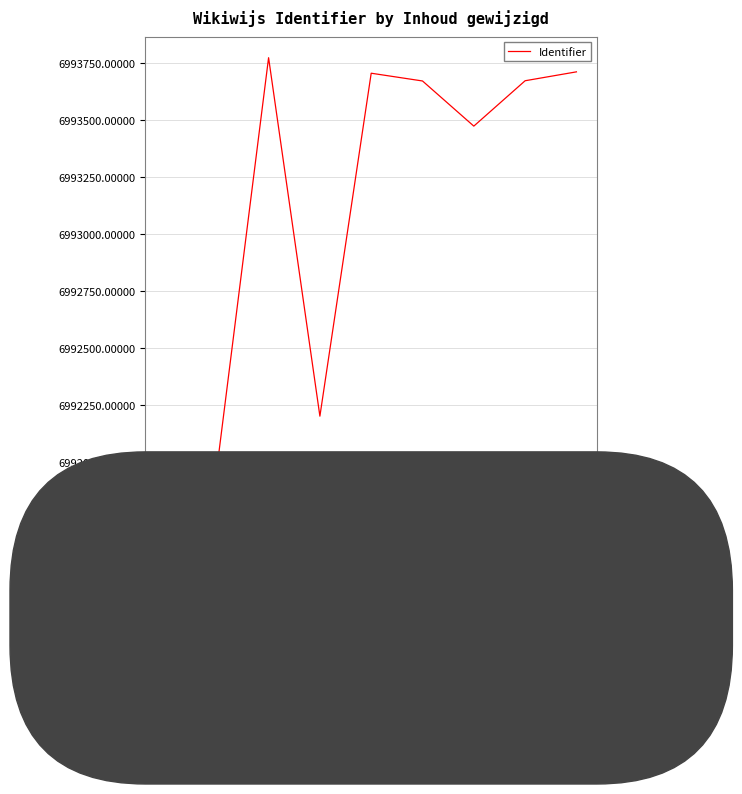

Which category has the lowest value across all series?

2022-01-18 12:12:34